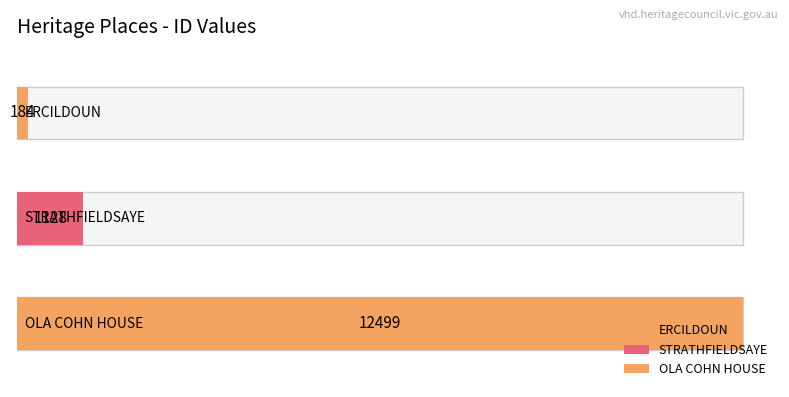

List the labels in order of value, largest first.

OLA COHN HOUSE, STRATHFIELDSAYE, ERCILDOUN